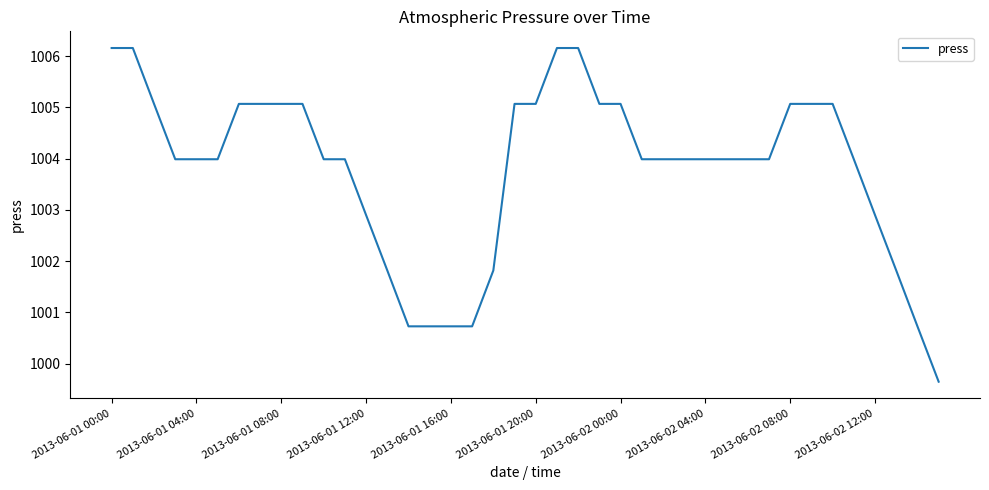

Count the number of values greater than 1003.

29